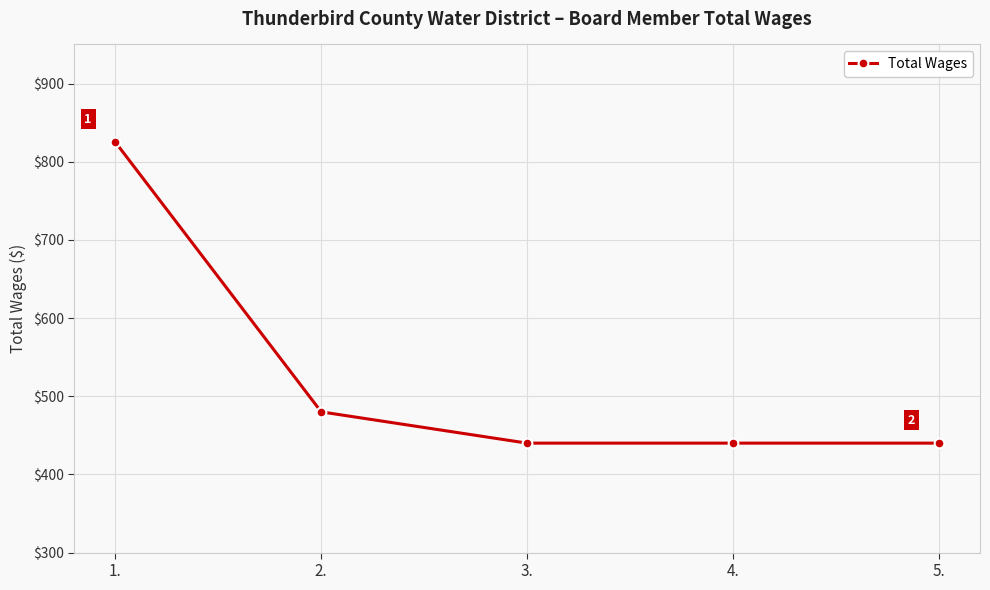

Which category has the highest value across all series?

1.